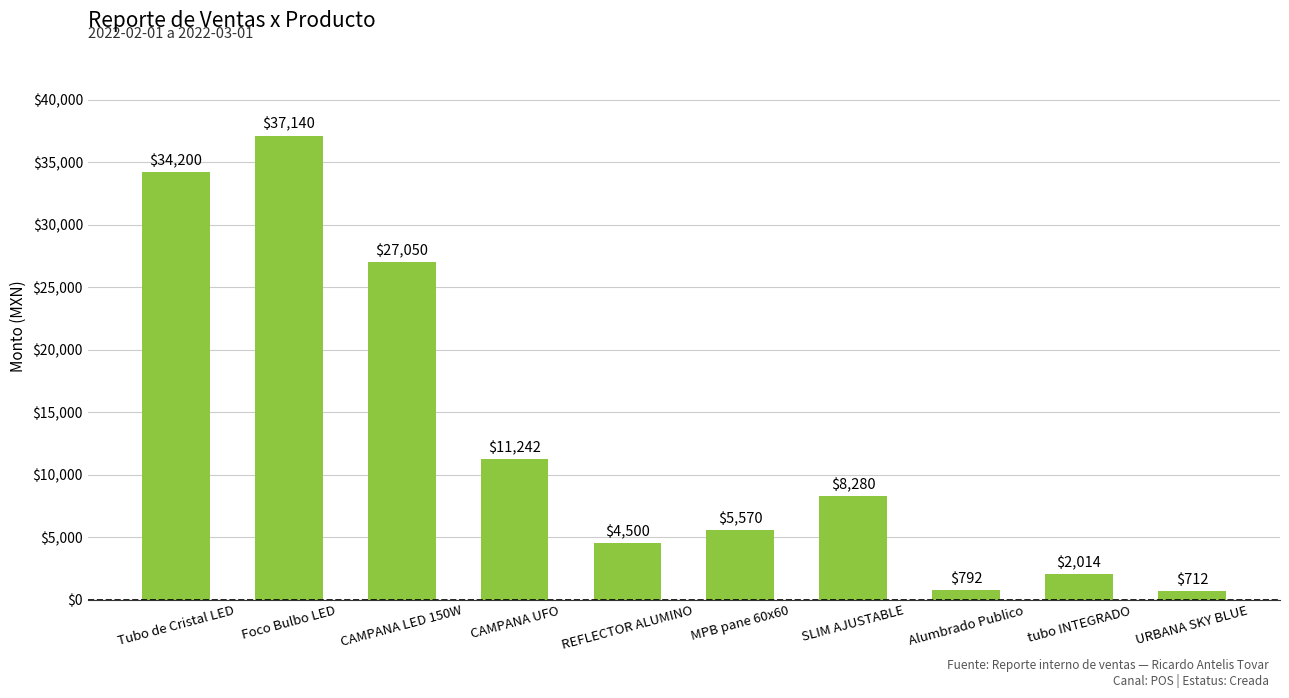

Does the chart contain stacked bars?

No